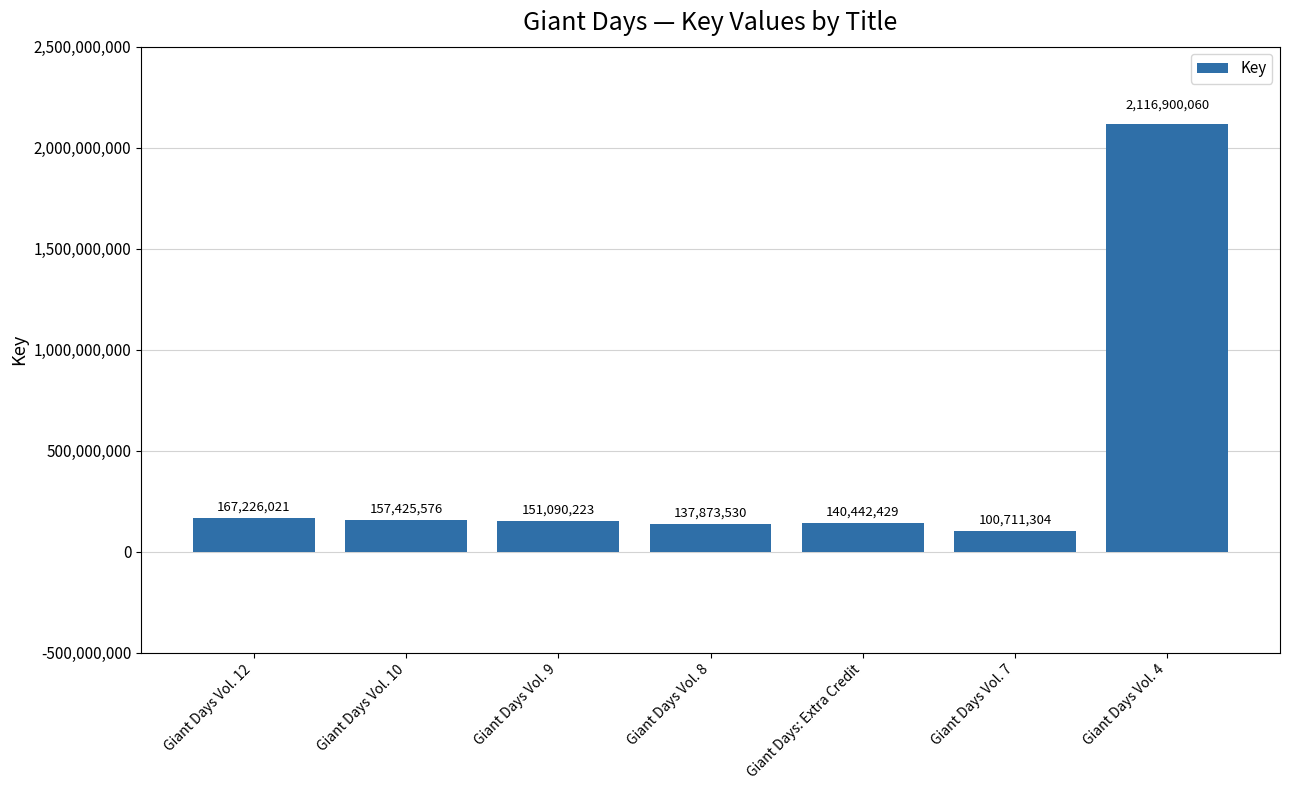

Reading left to right, extract all data points from this chart.

Giant Days Vol. 12=167226021	Giant Days Vol. 10=157425576	Giant Days Vol. 9=151090223	Giant Days Vol. 8=137873530	Giant Days: Extra Credit=140442429	Giant Days Vol. 7=100711304	Giant Days Vol. 4=2116900060